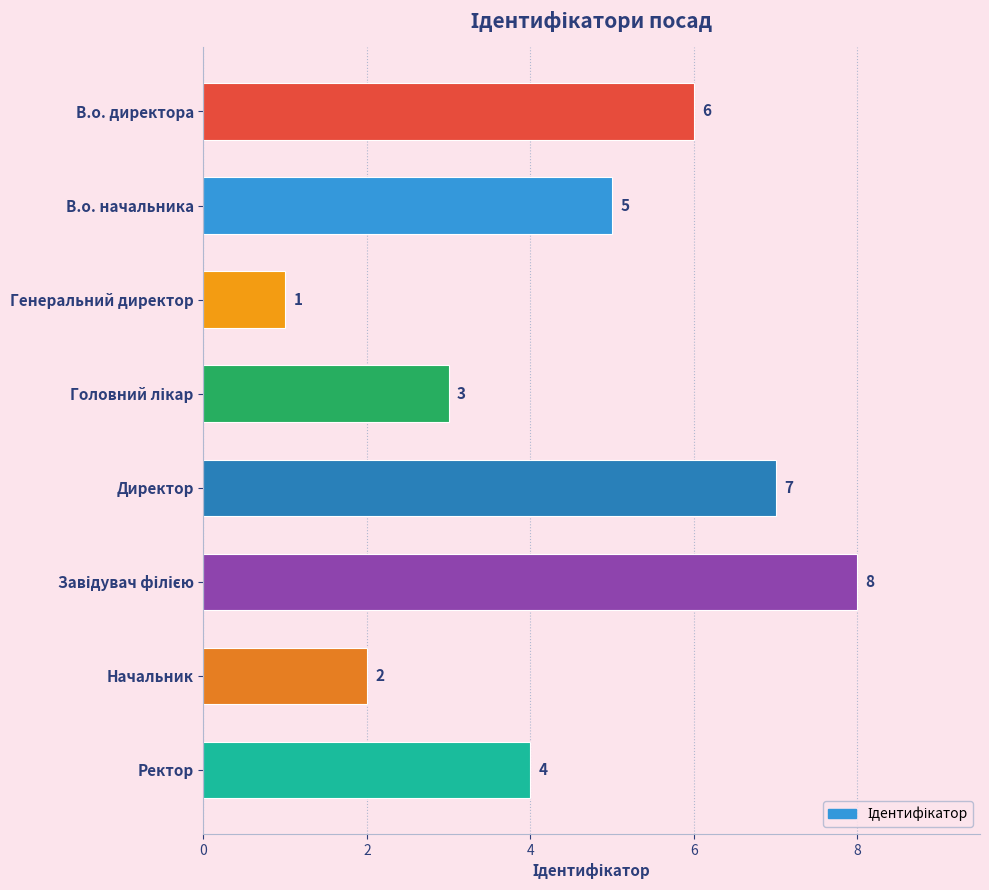

The chart shows a value of 12 at Директор. True or false?

False